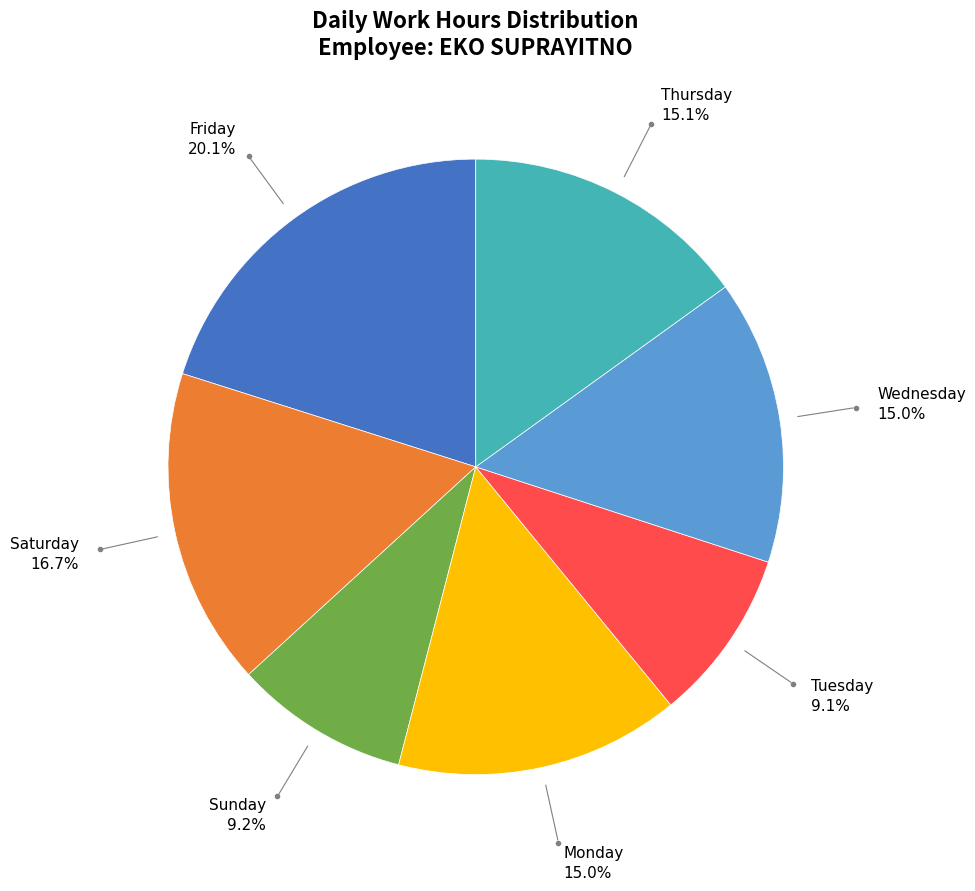

Which category has the biggest portion of the pie?

Friday